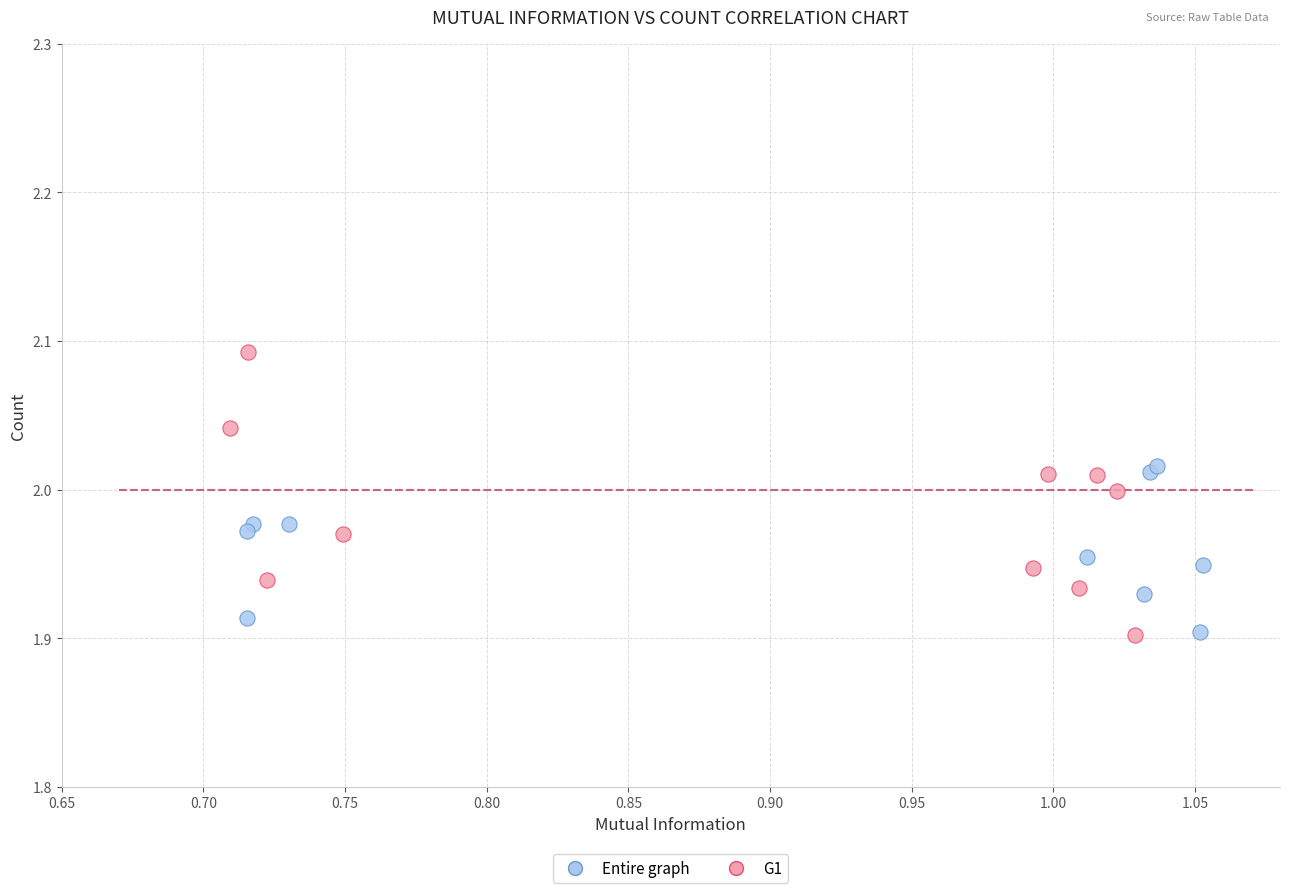

Which series reaches the maximum Y coordinate?

G1